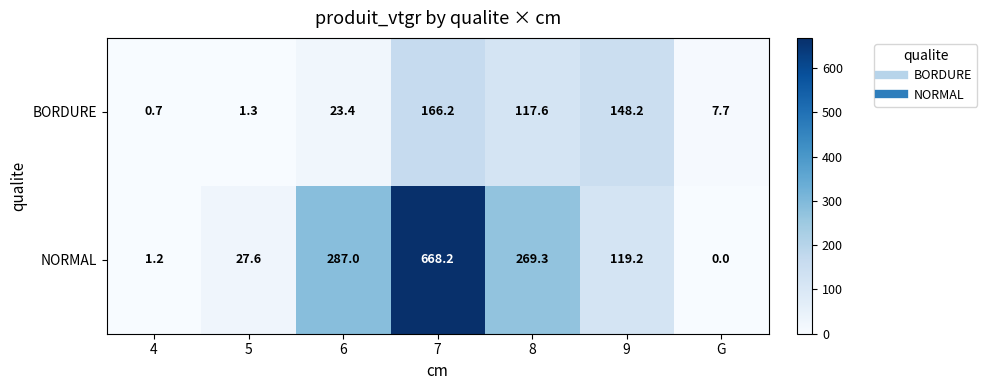

What is the sum of all NORMAL values?

1372.5